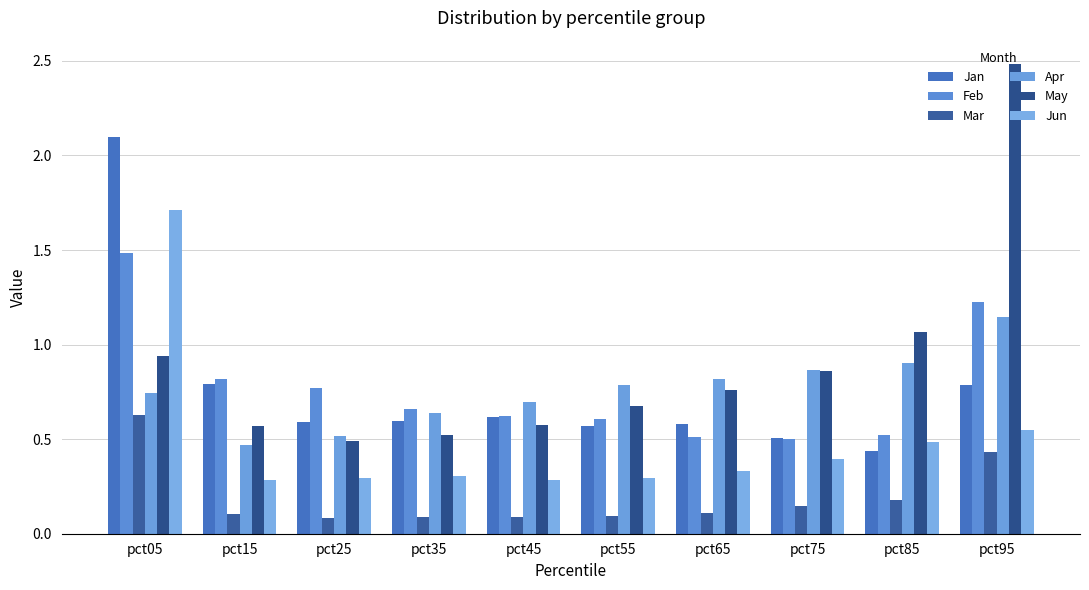

What are all the series names shown in the legend?

Jan, Feb, Mar, Apr, May, Jun